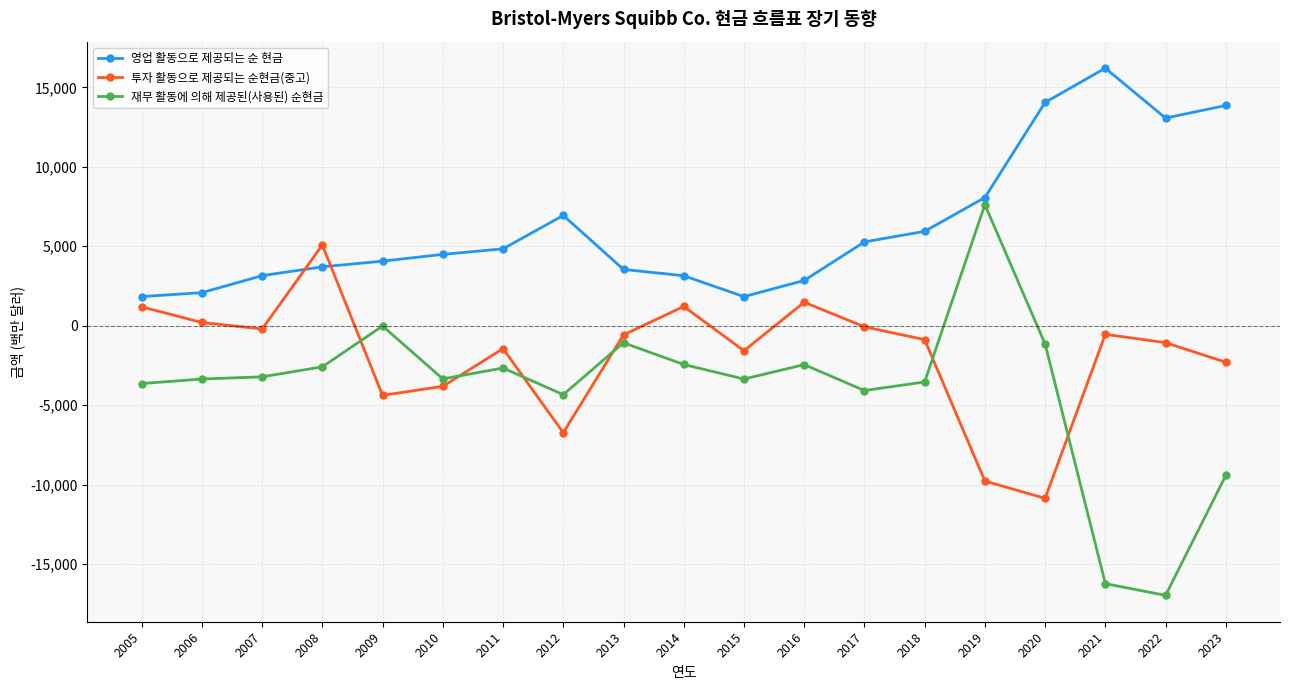

What is the total value across all series at 2013?

1905